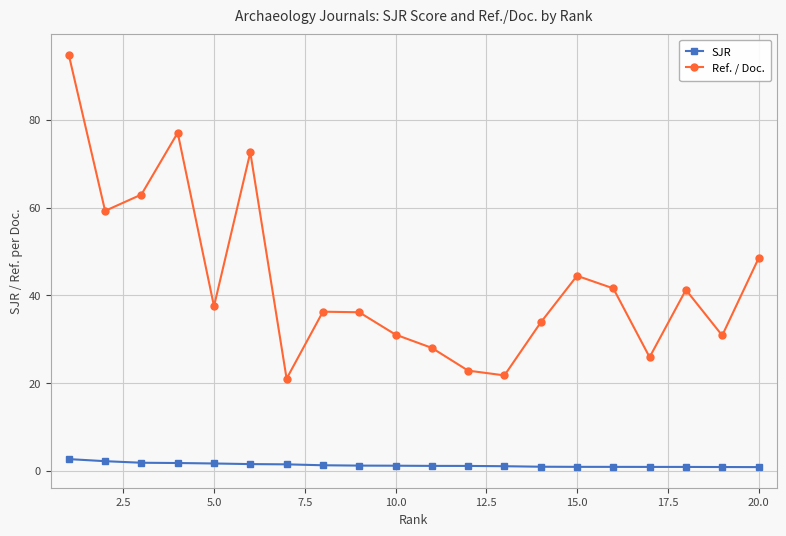

True or false: Ref. / Doc. and SJR cross at least once.

False